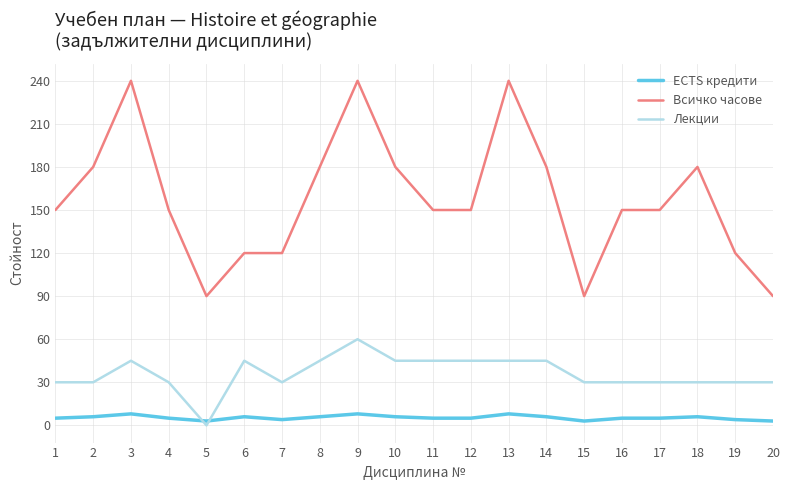

What is the greatest value displayed?

240